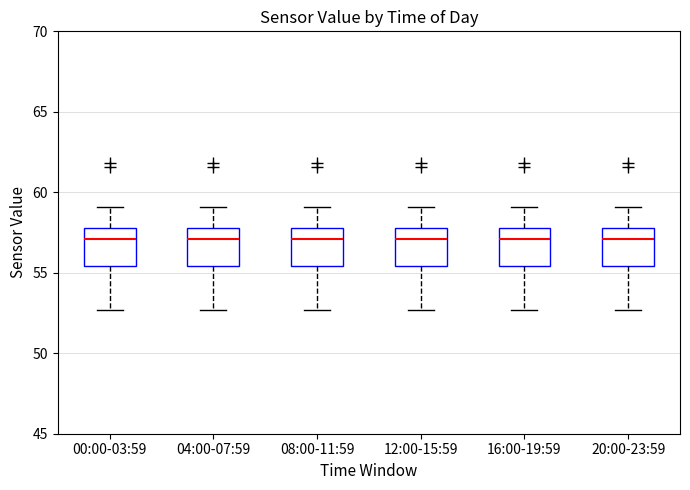

Reading left to right, read every box against the y-axis: the position of its median line, the range the box covers, and the ends of its whiskers. The values are not printed on the chart, so give them approximately, as read against the axis.

00:00-03:59: median 57.0, box 55.5 to 58.0, whiskers 52.5 to 59.0
04:00-07:59: median 57.0, box 55.5 to 58.0, whiskers 52.5 to 59.0
08:00-11:59: median 57.0, box 55.5 to 58.0, whiskers 52.5 to 59.0
12:00-15:59: median 57.0, box 55.5 to 58.0, whiskers 52.5 to 59.0
16:00-19:59: median 57.0, box 55.5 to 58.0, whiskers 52.5 to 59.0
20:00-23:59: median 57.0, box 55.5 to 58.0, whiskers 52.5 to 59.0